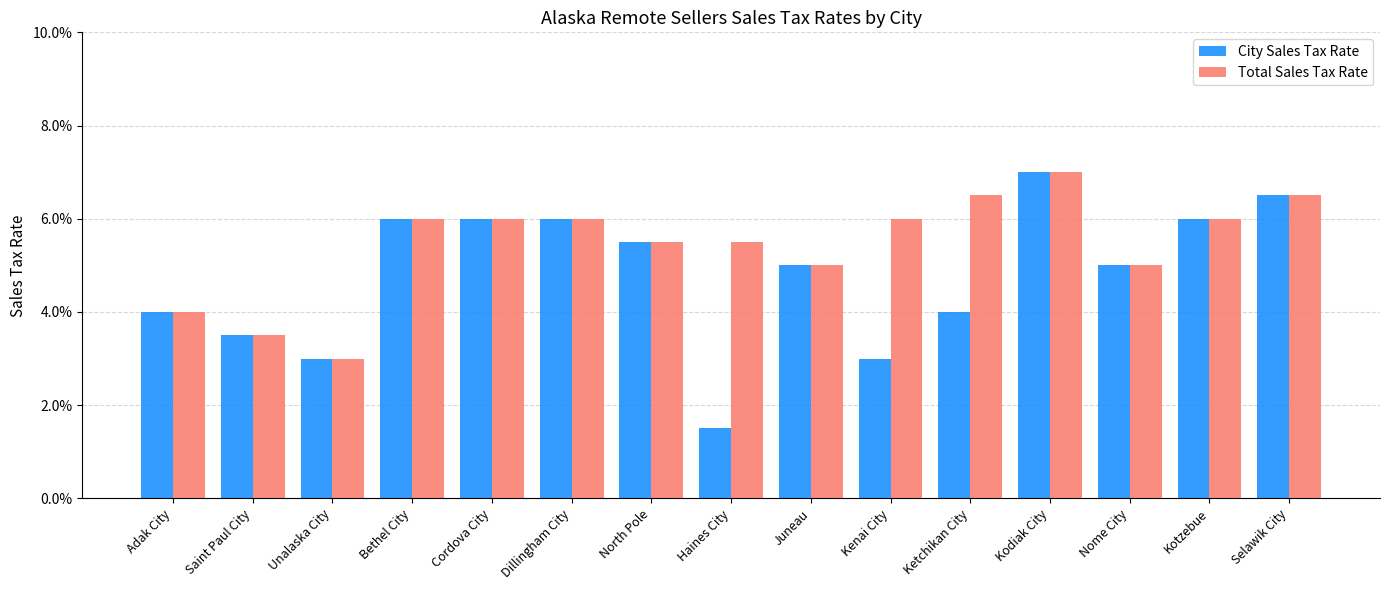

Reading left to right, list all the values displayed in this chart.

City Sales Tax Rate: 0.0	0.0	0.0	0.1	0.1	0.1	0.1	0.0	0.1	0.0	0.0	0.1	0.1	0.1	0.1
Total Sales Tax Rate: 0.0	0.0	0.0	0.1	0.1	0.1	0.1	0.1	0.1	0.1	0.1	0.1	0.1	0.1	0.1